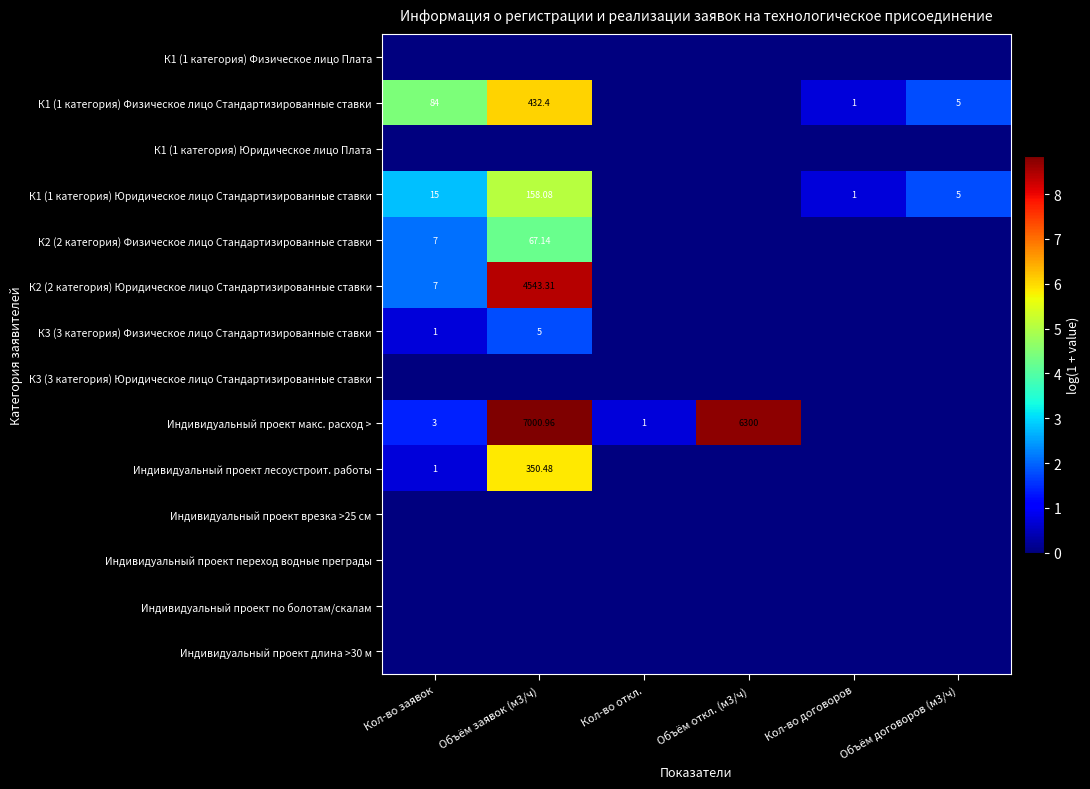

Is the value of К1 (1 категория) Физическое лицо Стандартизированные ставки at Кол-во договоров greater than the value of Индивидуальный проект макс. расход > at Объём откл. (м3/ч)?

No